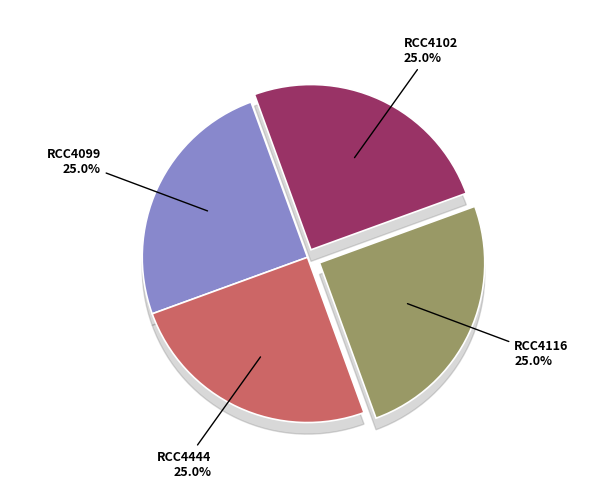

How many slices are in this pie chart?

4